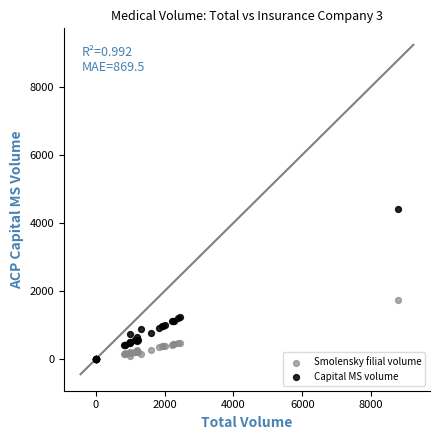

In the Capital MS volume series, what Y value is closest to 2200?

1239